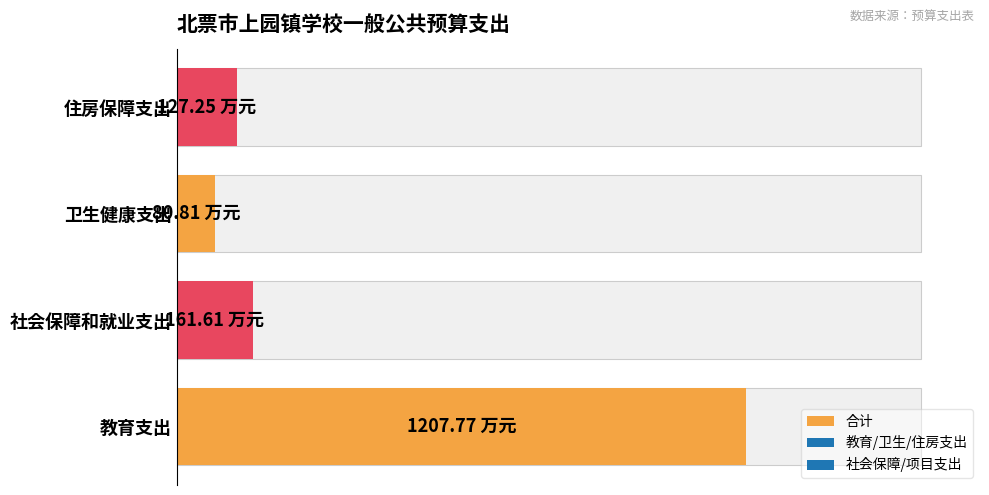

What is the ratio of the value at 社会保障和就业支出 to the value at 住房保障支出?

1.3